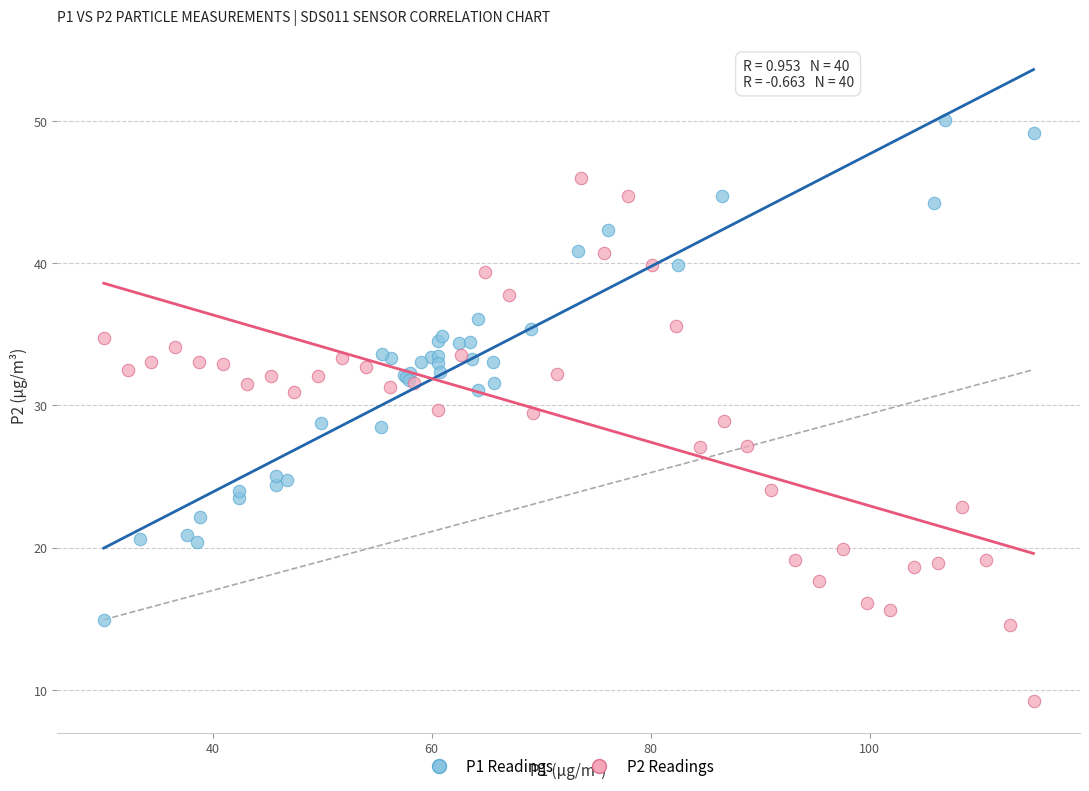

Which series contains the lowest Y value?

P2 Readings